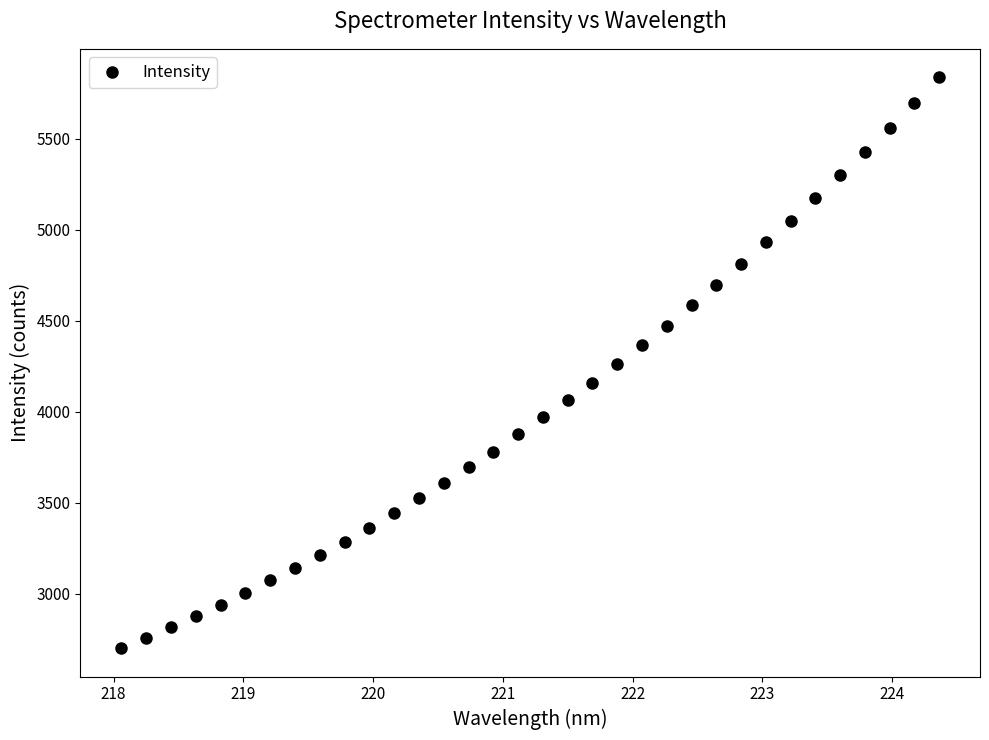

What is the range of Y values (max minus min)?

3135.7